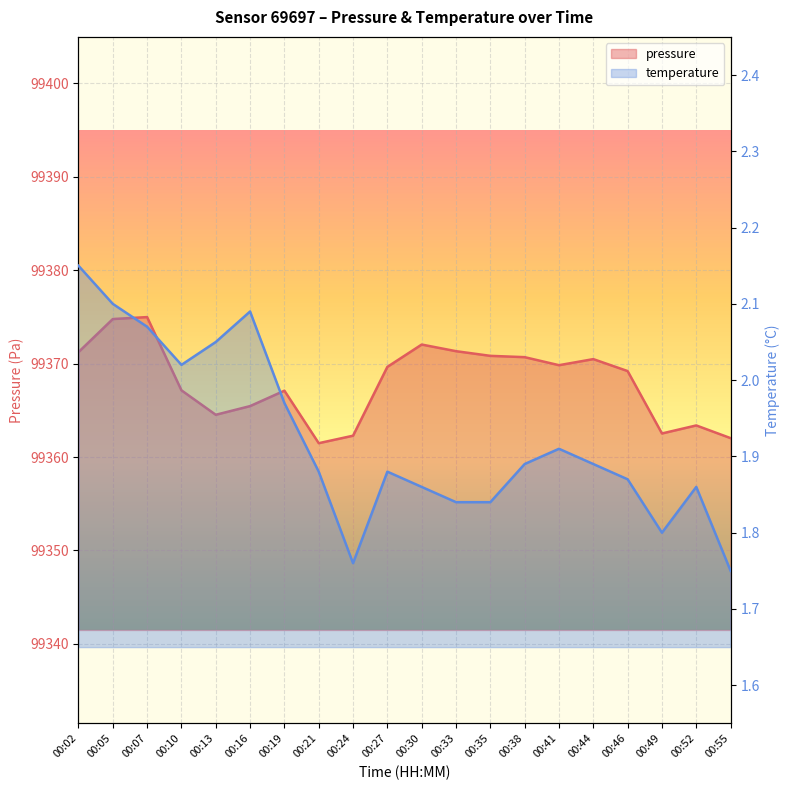

What is the difference between the maximum and minimum values in the temperature series?

0.4